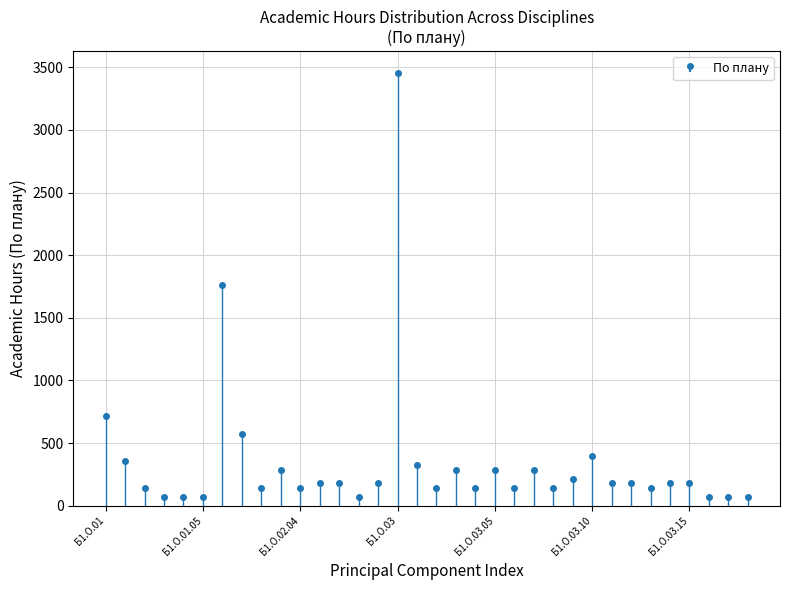

What is the label of the 6th bar from the left?

Б1.О.01.05